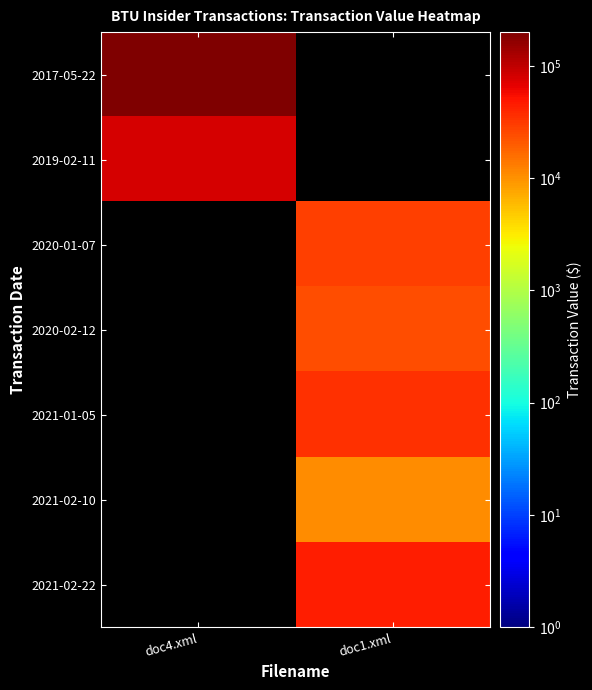

Which label corresponds to the largest value in the chart?

doc4.xml